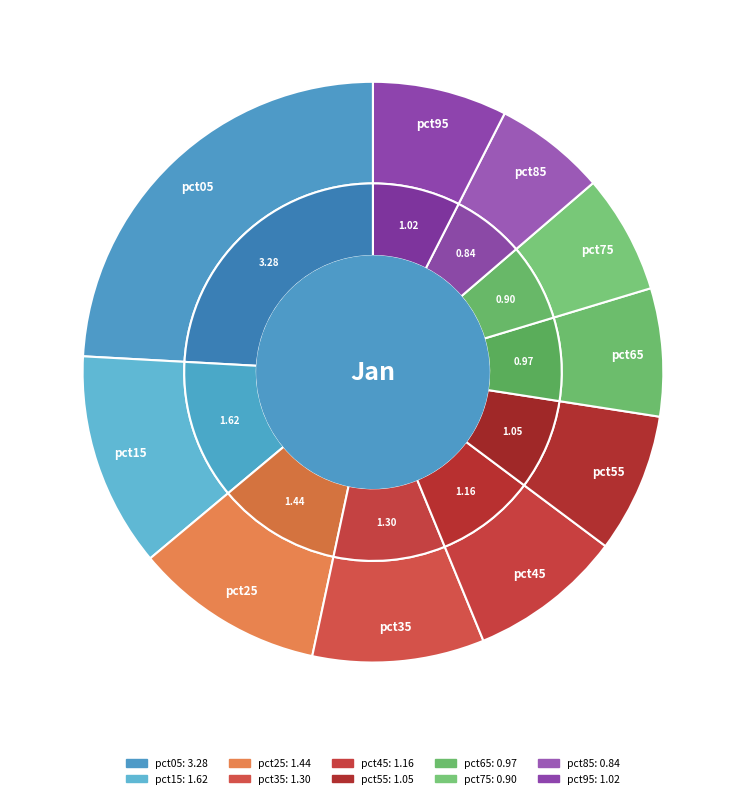

Count the number of slices in the pie.

10